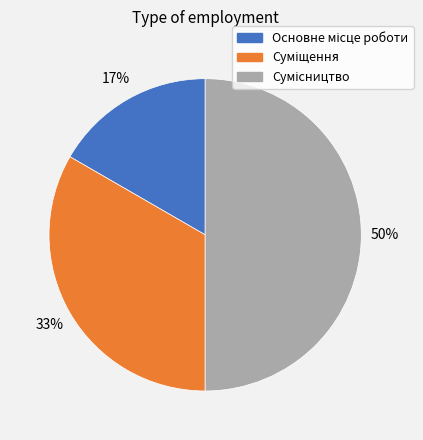

To the nearest percent, what is the average slice percentage?

33%